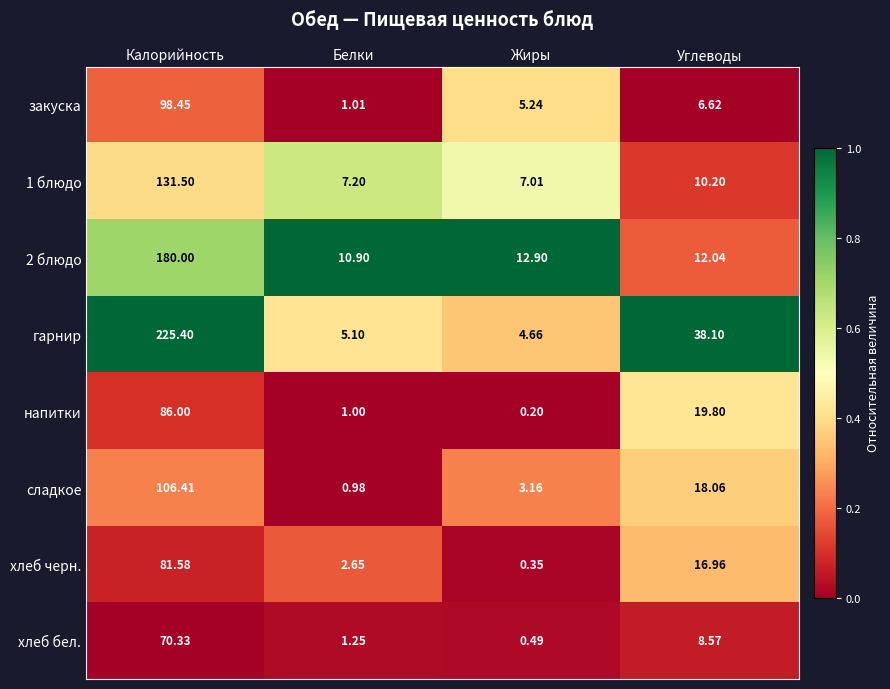

List the labels in order of сладкое value, largest first.

Калорийность, Углеводы, Жиры, Белки